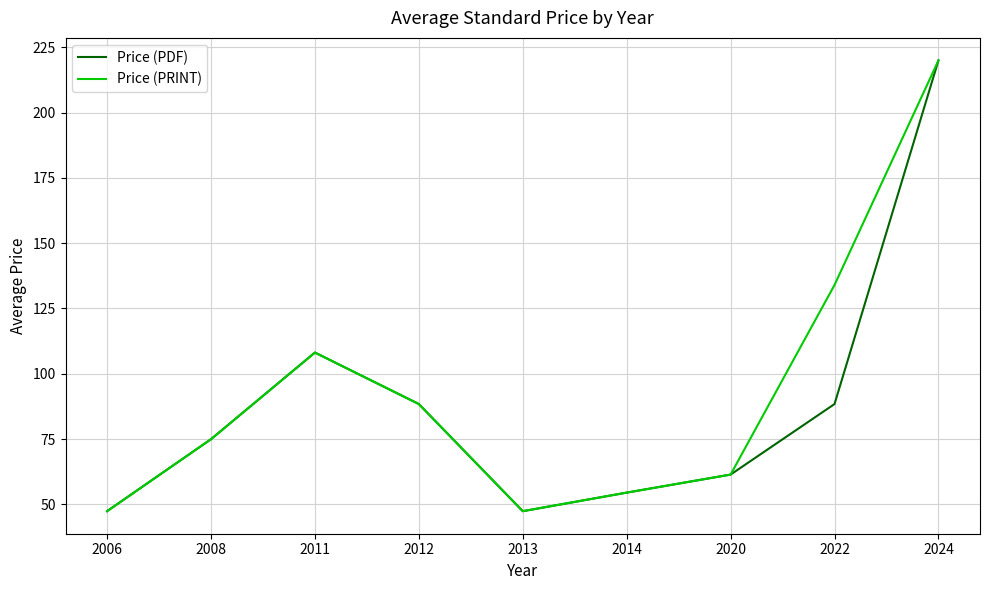

Where is the first local maximum for Price (PRINT)?

2011